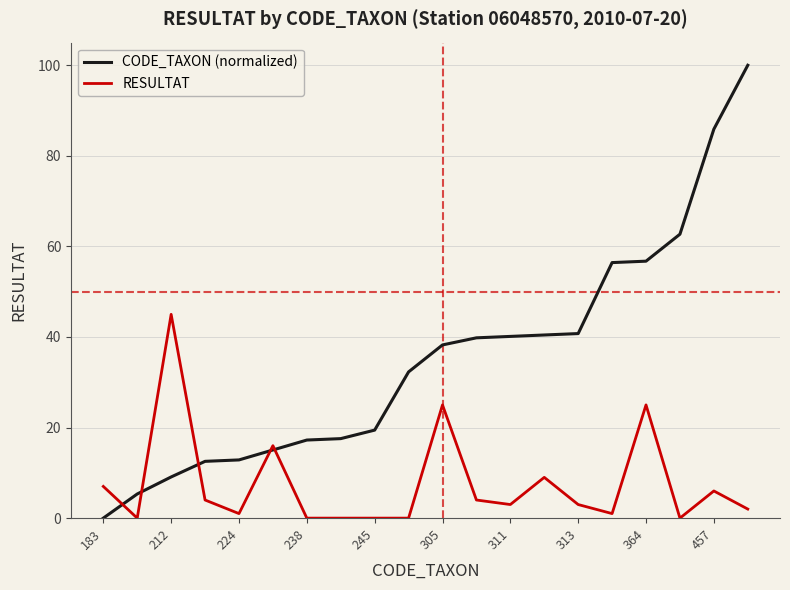

What is the difference between the maximum and minimum values in the CODE_TAXON (normalized) series?

100.0